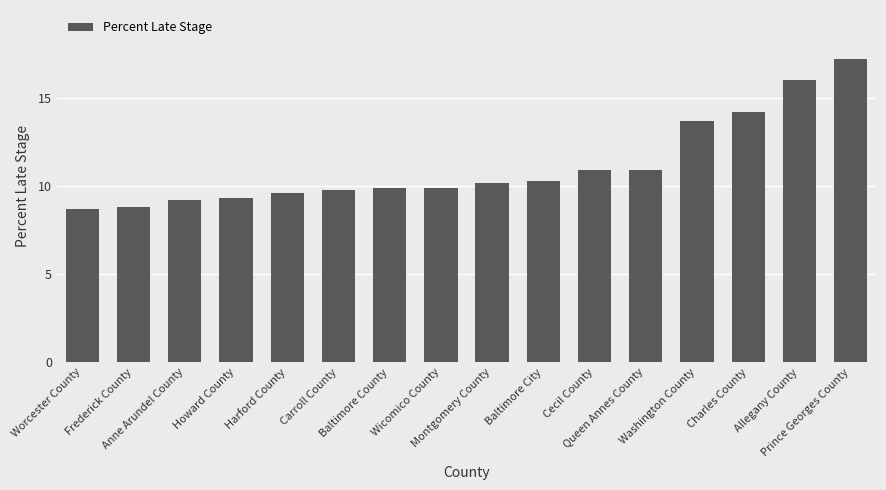

Which has a higher value, Queen Annes County or Allegany County?

Allegany County